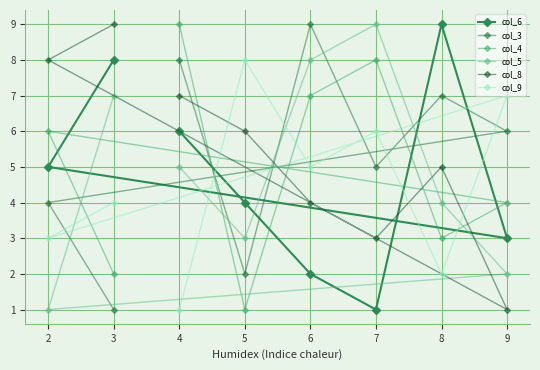

How many data points in col_9 are less than 5?

4